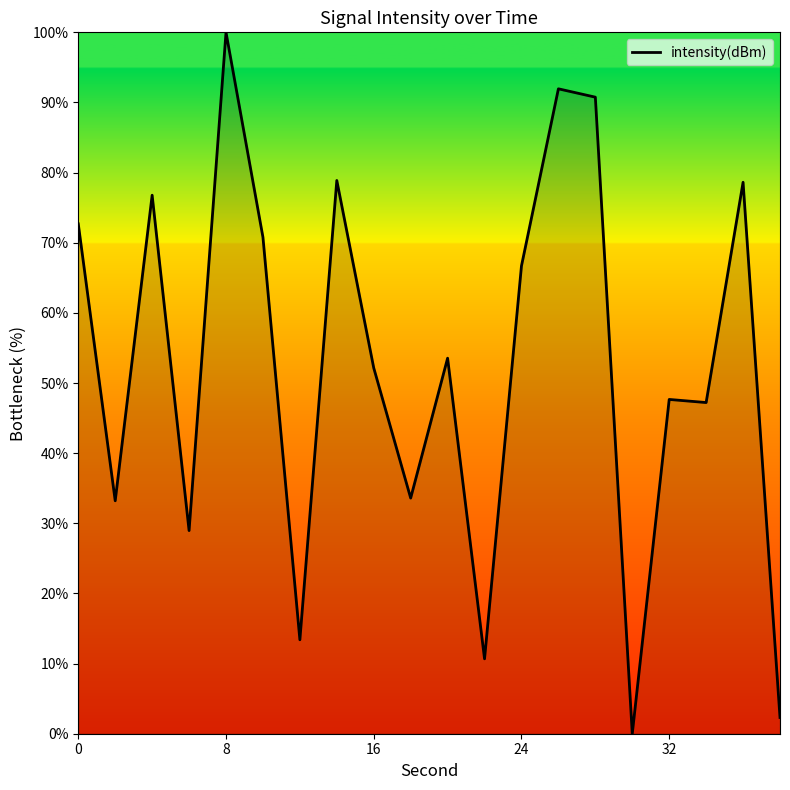

How many points are lower than both their immediate neighbors (excluding endpoints)?

7